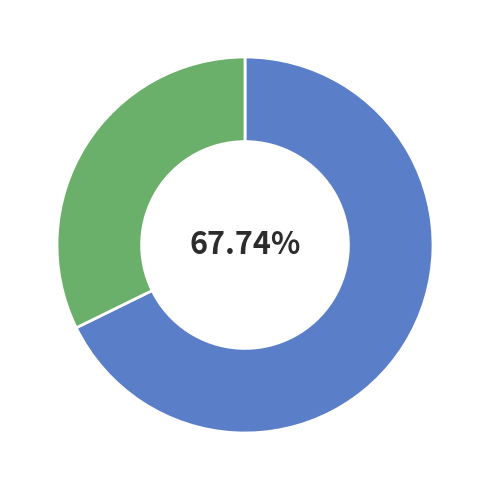

Count the number of slices in the pie.

2